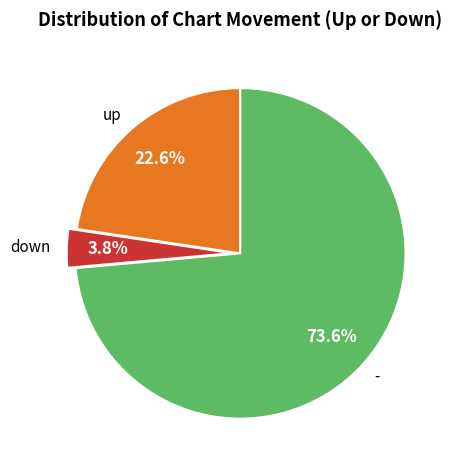

Which has a higher value, down or -?

-